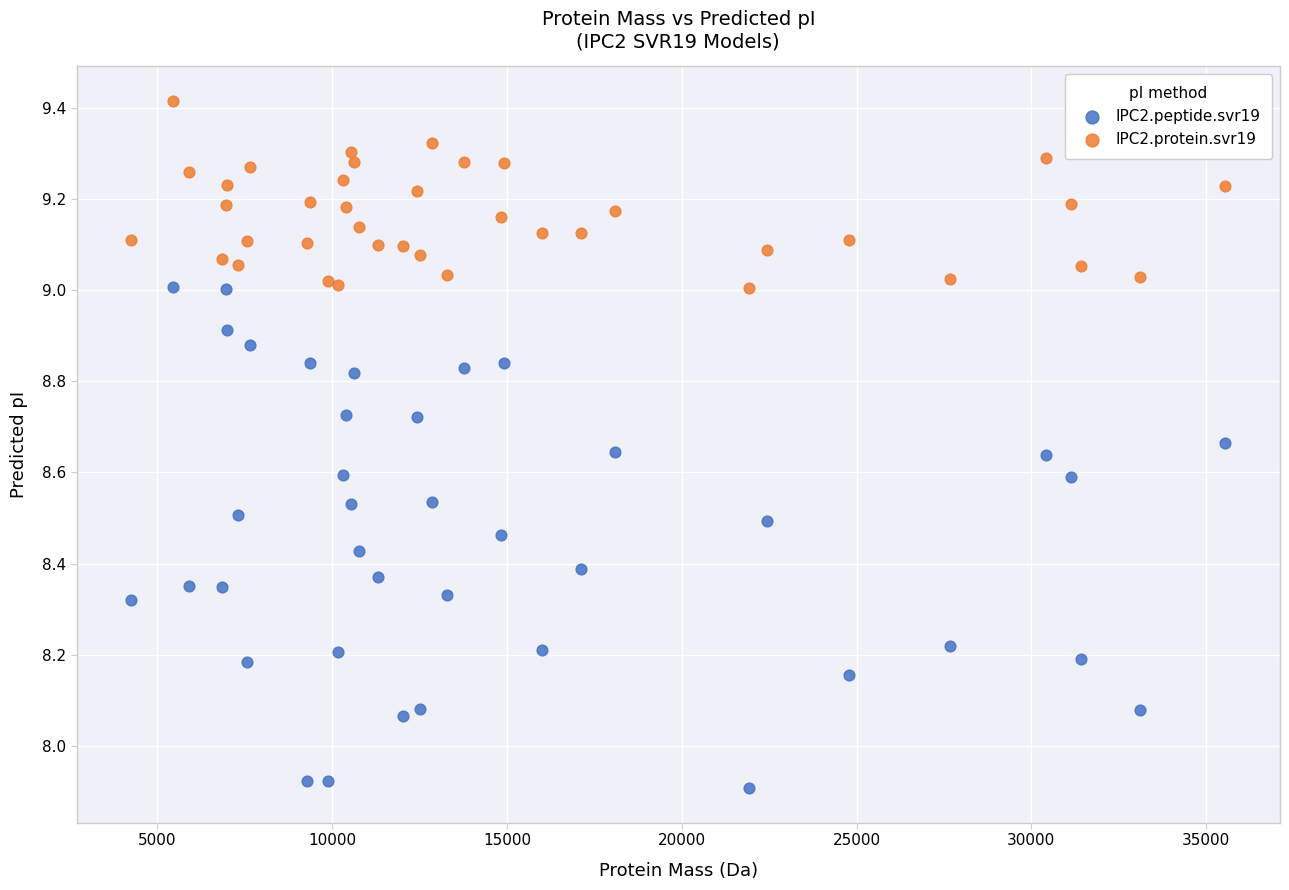

Which series contains the lowest Y value?

IPC2.peptide.svr19